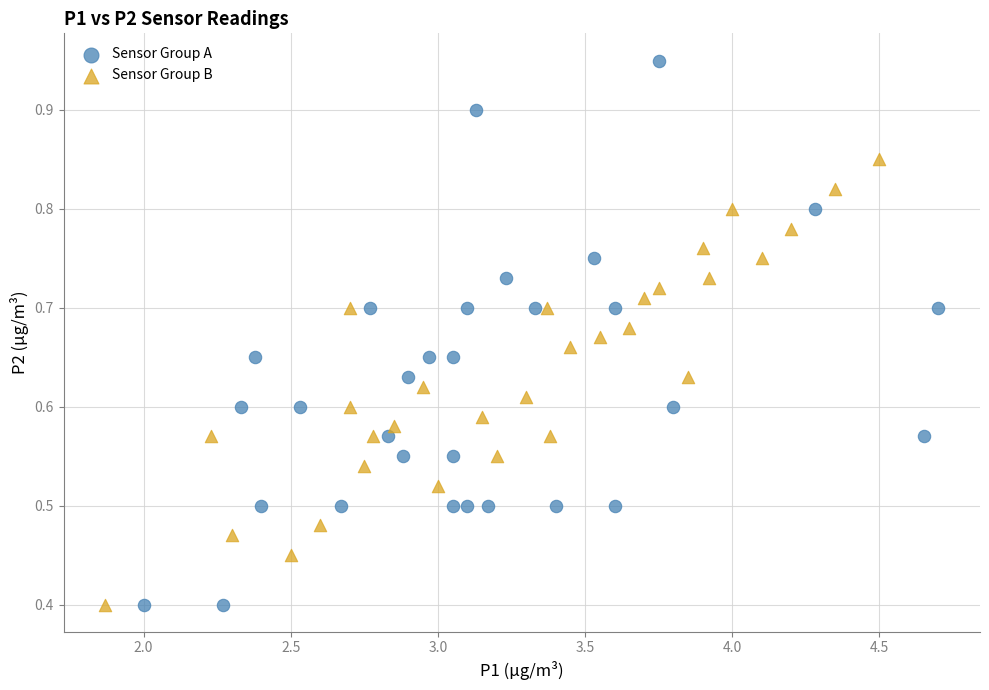

Which series reaches the maximum Y coordinate?

Sensor Group A